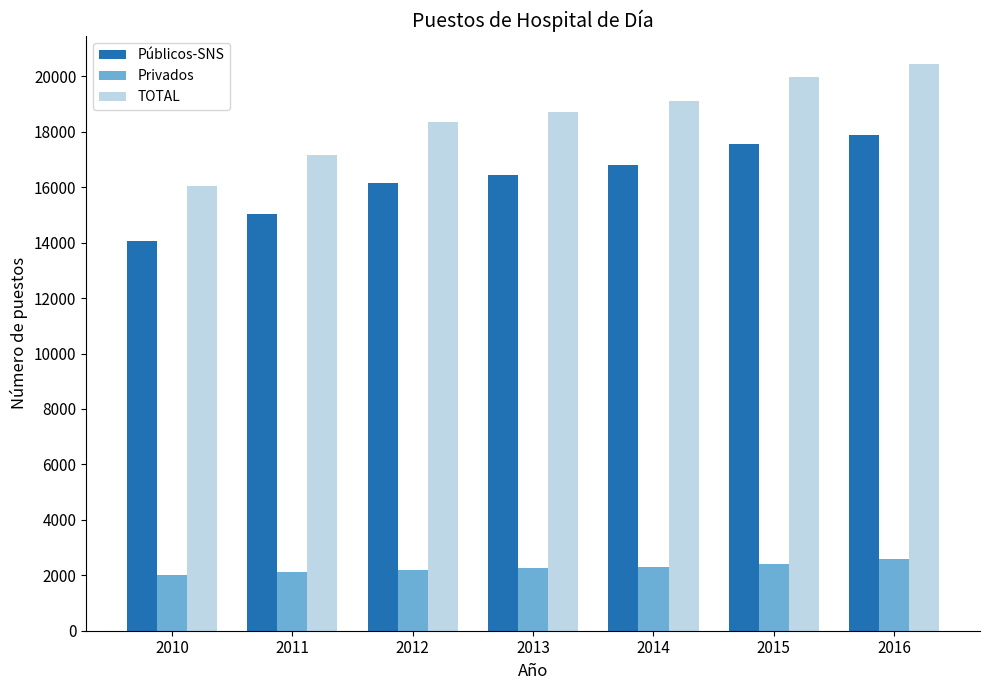

What are all the series names shown in the legend?

Públicos-SNS, Privados, TOTAL